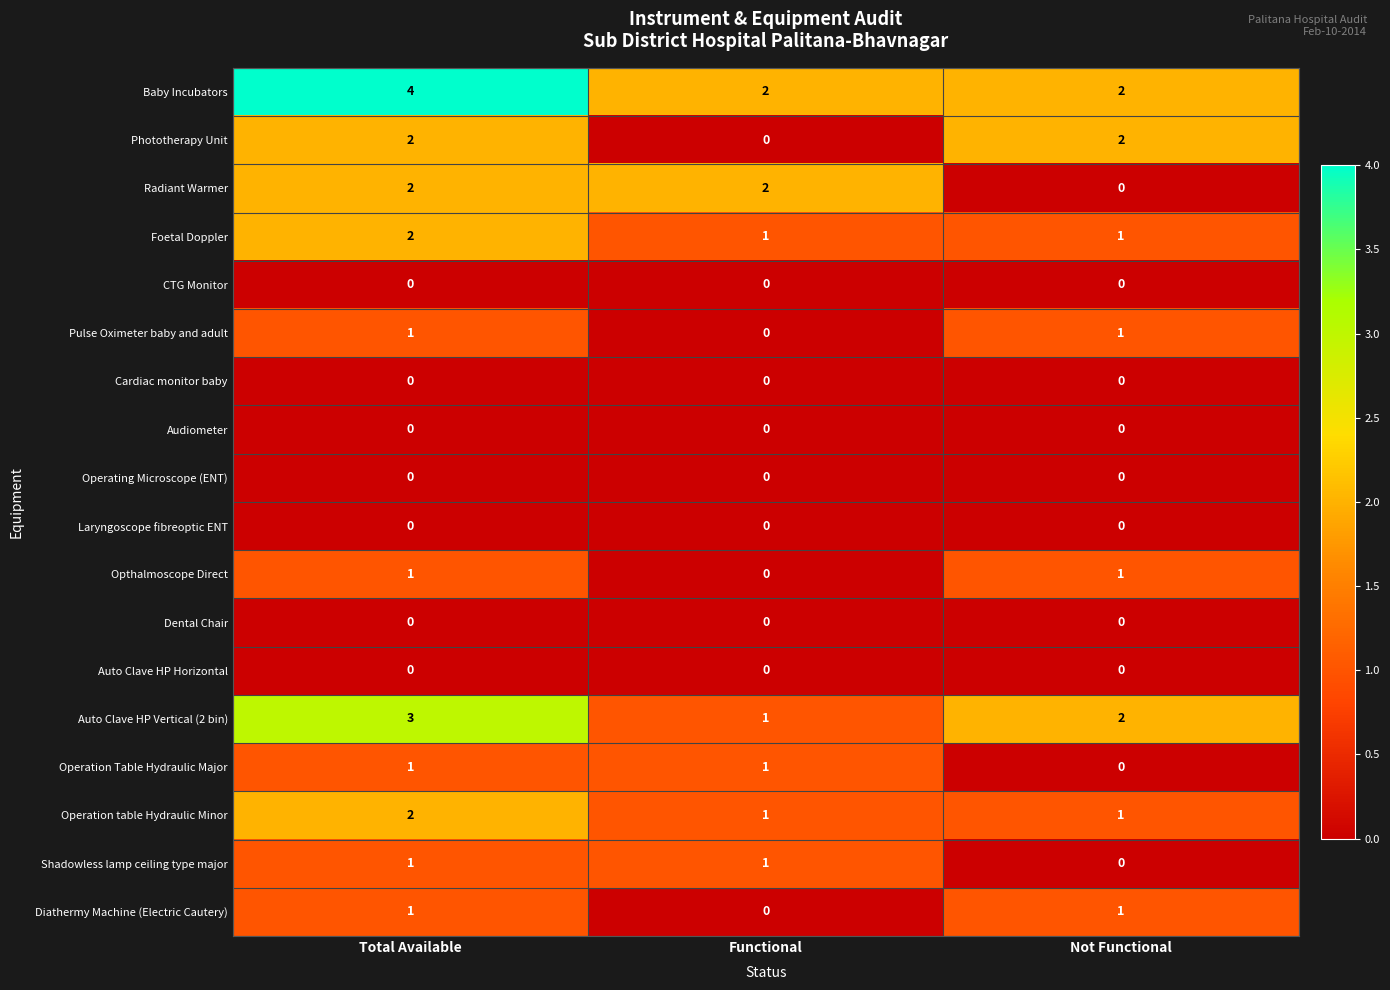

What is the total value across all series at Functional?

9